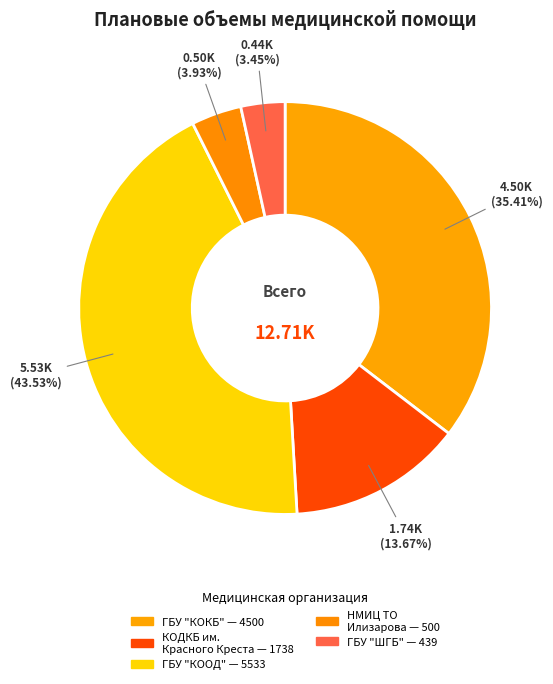

Rank the categories by value from lowest to highest.

ГБУ "ШГБ", ФГБУ «НМИЦ ТО имени академика Г.А.Илизарова», ГБУ «КОДКБ им. Красного Креста», ГБУ "КОКБ", ГБУ "КООД"